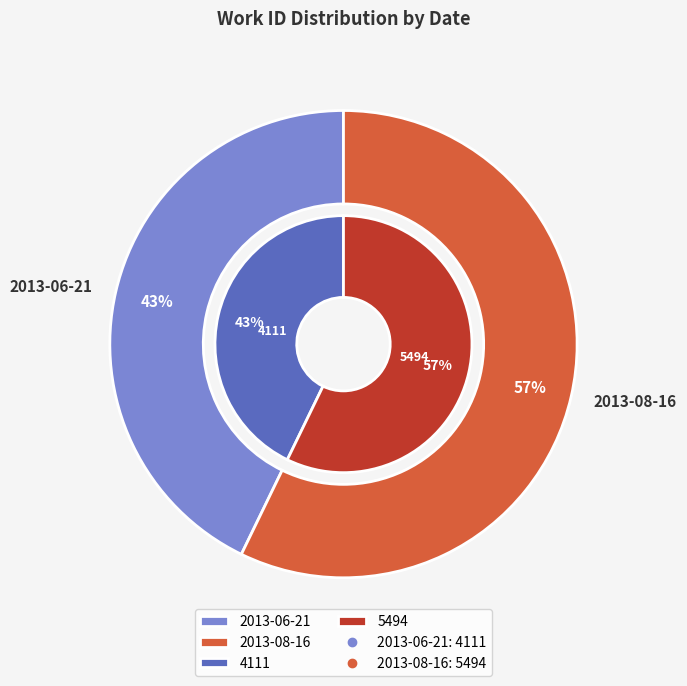

Is it true that 2013-06-21 is 43% of the pie?

True